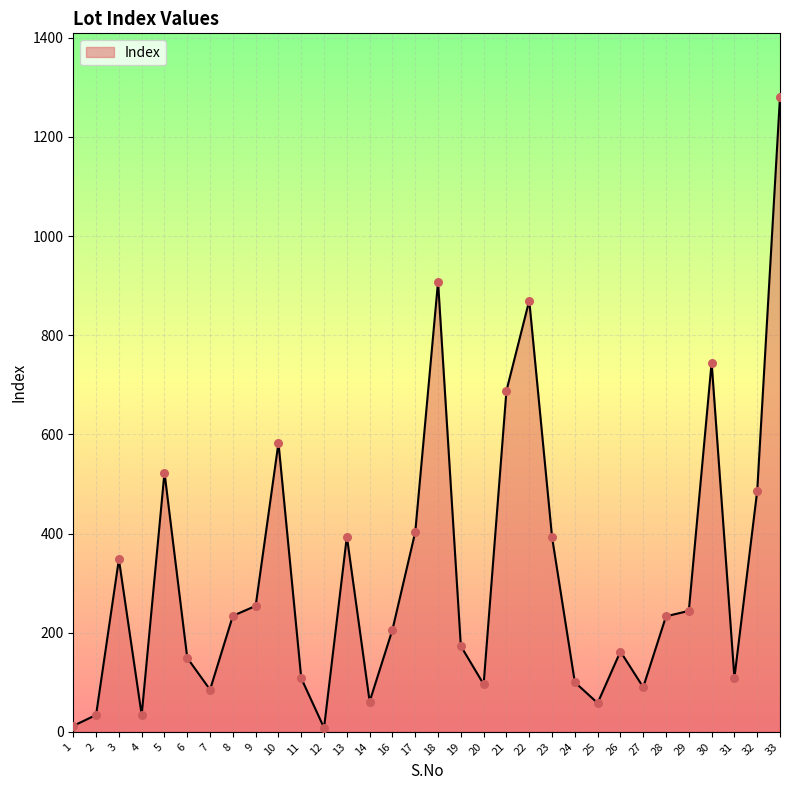

What is the change in value from 3 to 26?

-186